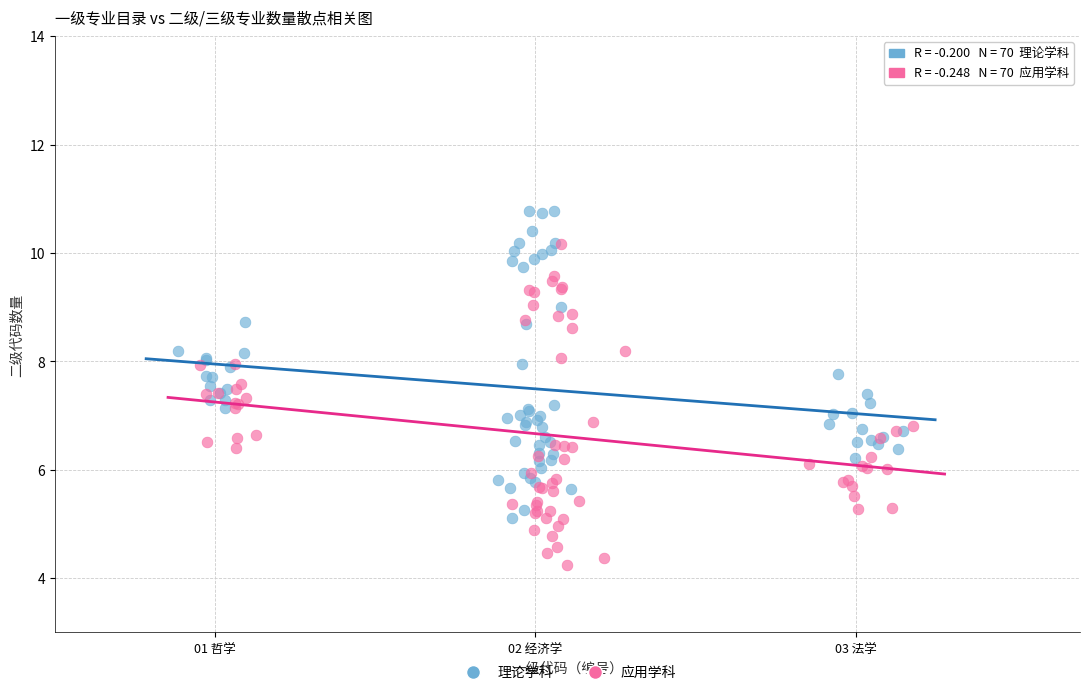

Which series reaches the maximum Y coordinate?

理论学科